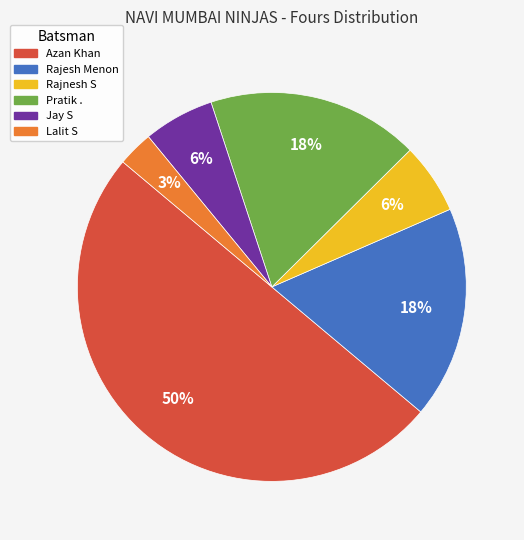

True or false: Azan Khan accounts for 45% of the total.

False